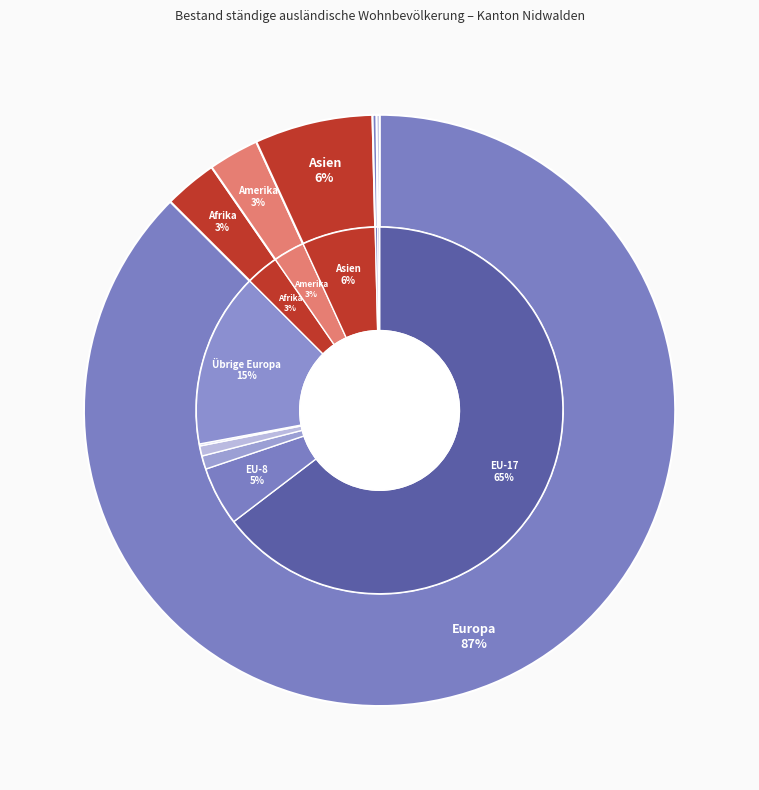

What is the majority slice?

Europa